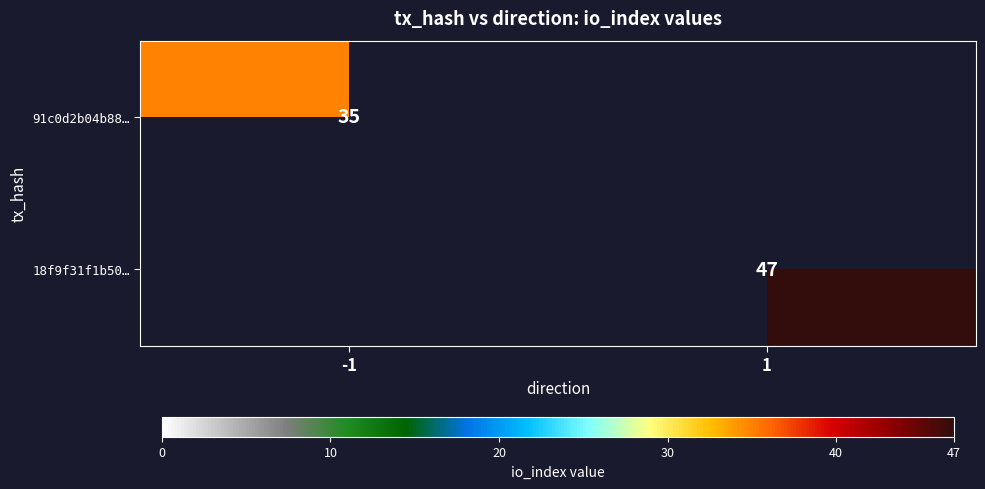

True or false: 18f9f31f1b50… has a value of 47 at 1.

True